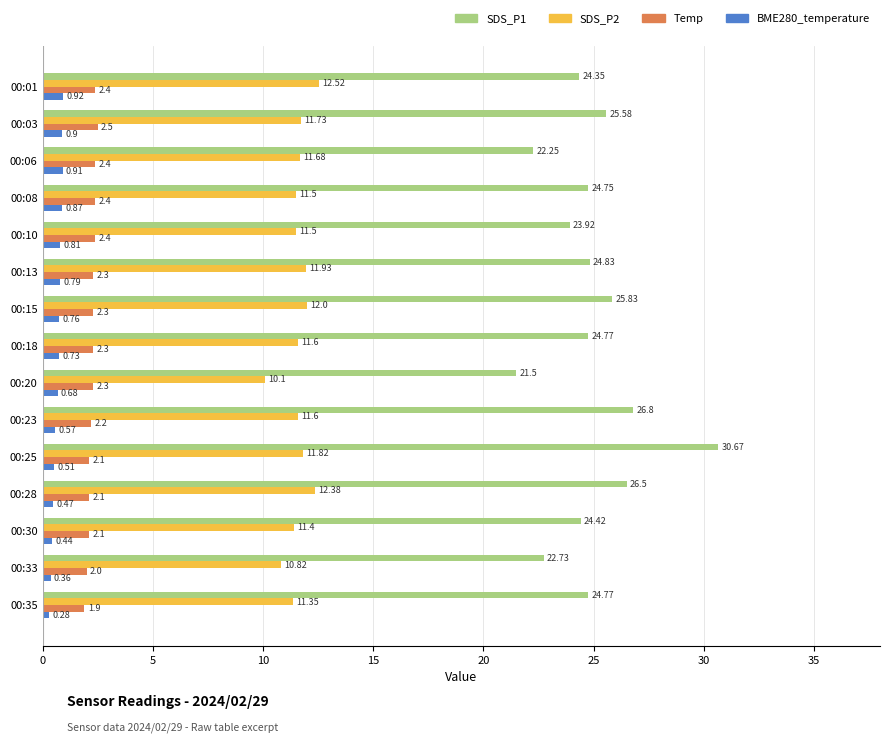

Which series has the largest total across all categories?

SDS_P1